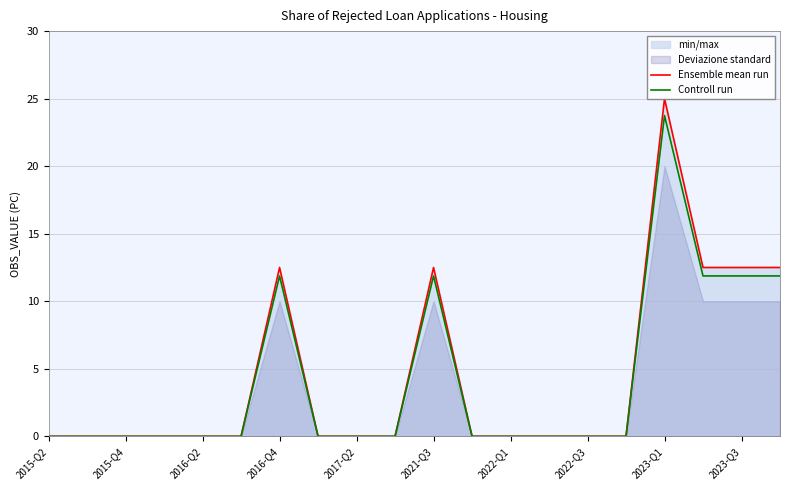

Which series has the widest spread of values?

Ensemble mean run